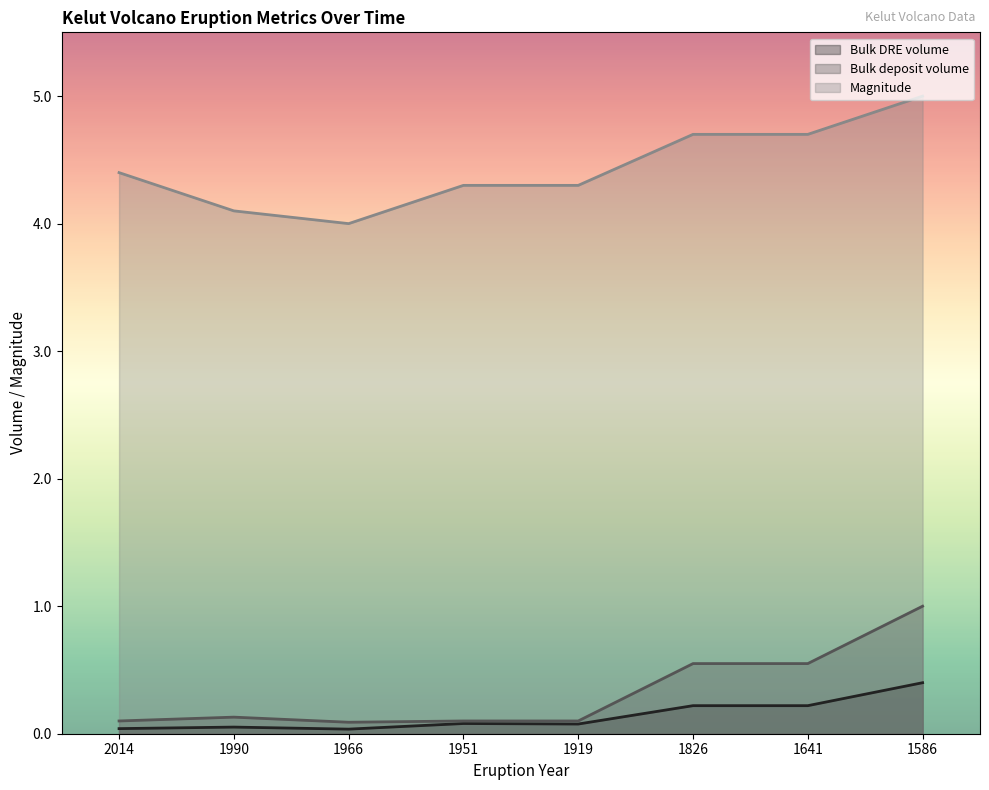

Does the chart have visible grid lines?

No